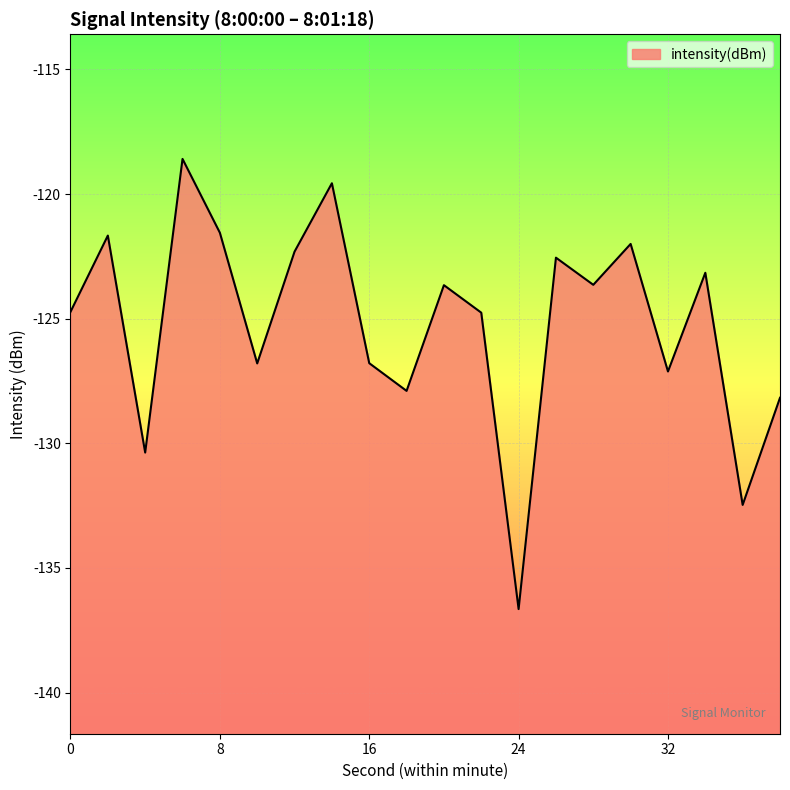

Does the chart display data point markers on the line(s)?

No